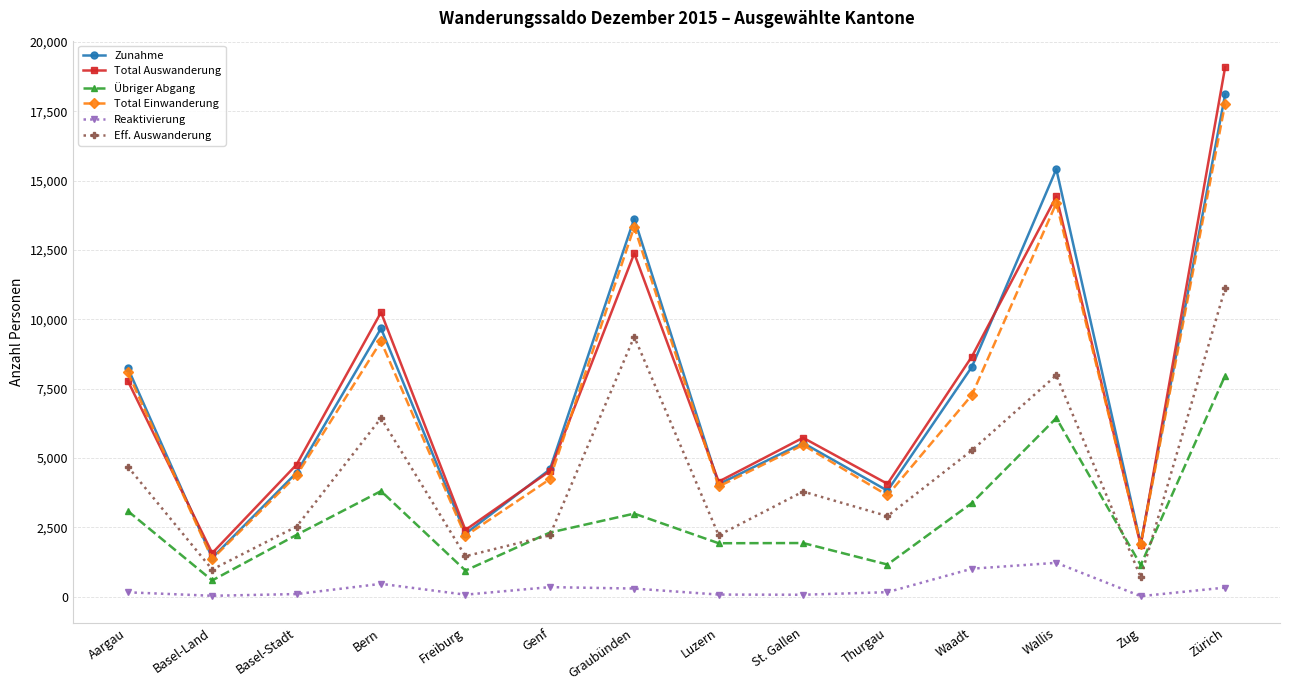

What is the sum of all Eff. Auswanderung values?

61733